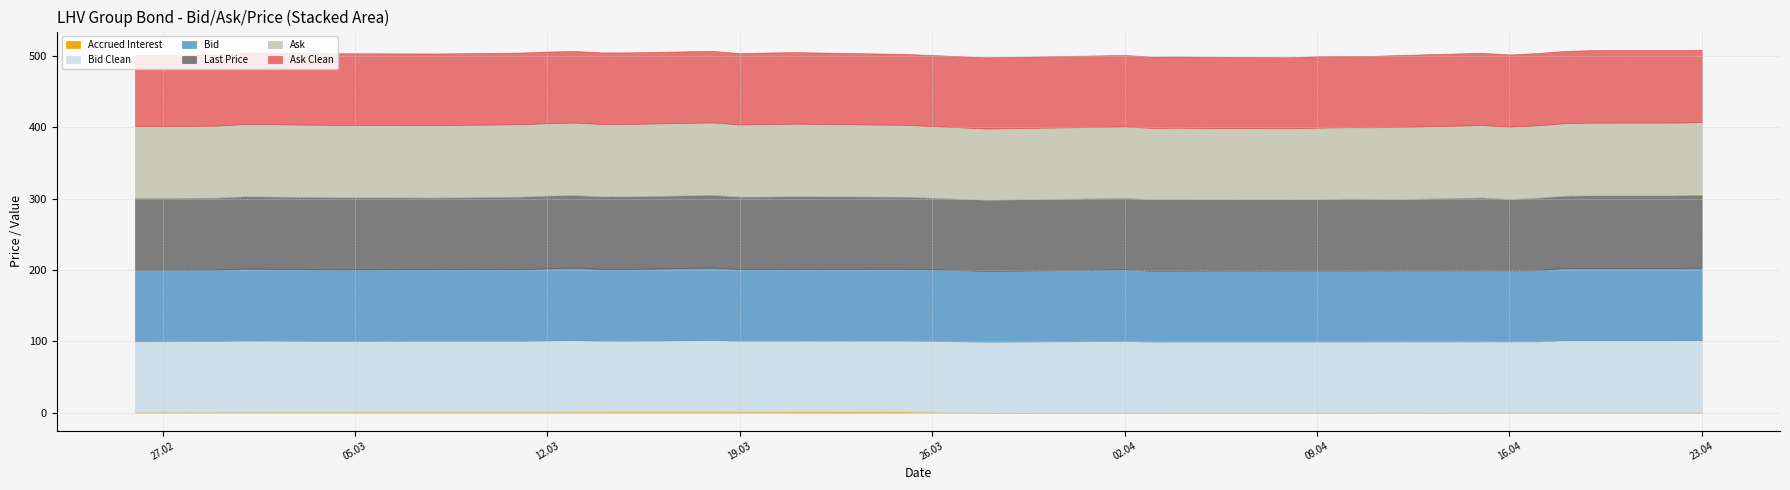

Which series has the widest spread of values?

Last Price